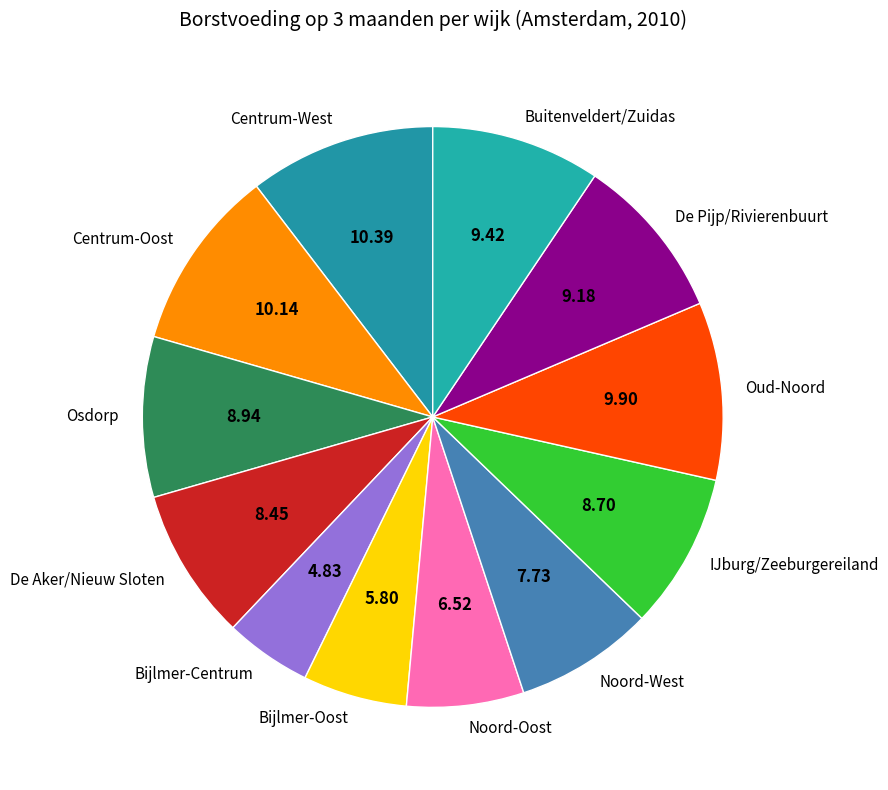

Which slice is the smallest?

Bijlmer-Centrum